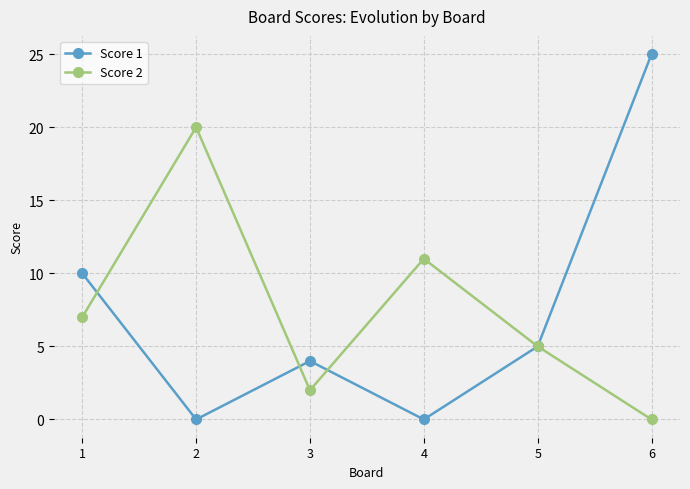

How many interior local valleys does the Score 1 series have?

2